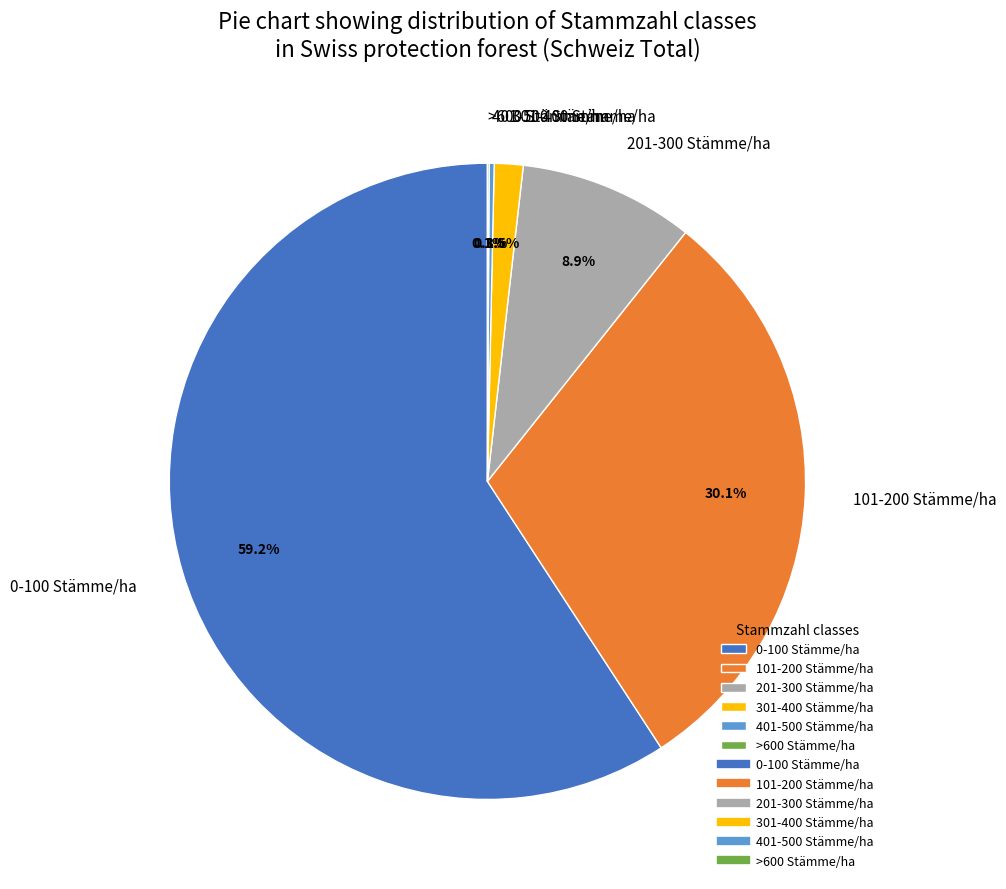

What is the largest slice in the pie chart?

0-100 Stämme/ha